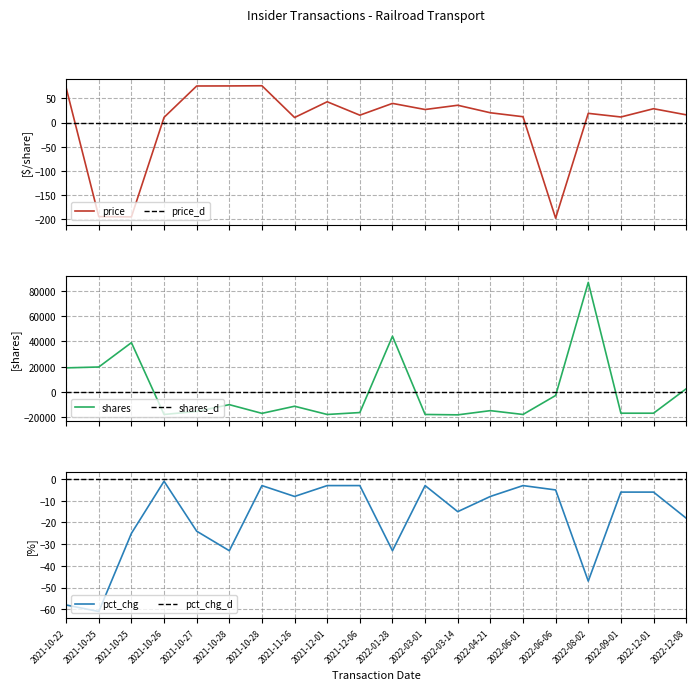

True or false: shares_d and pct_chg intersect in this chart.

False